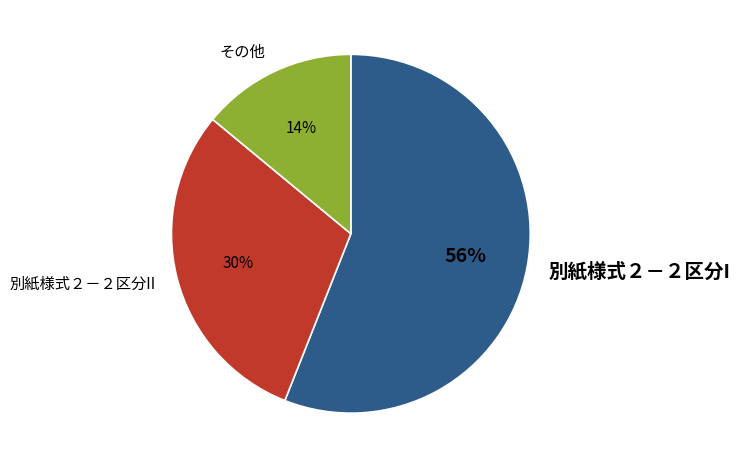

To the nearest percent, what is the difference between the largest and smallest slice percentages?

42%